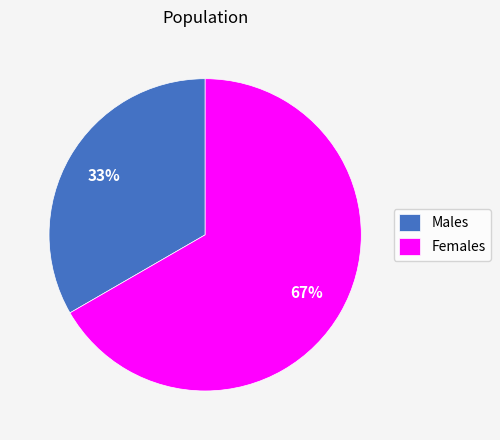

To the nearest percent, what is the average slice percentage?

50%